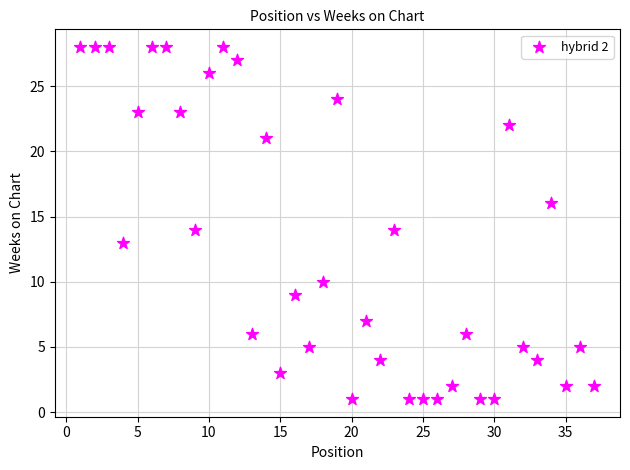

What is the range of Y values (max minus min)?

27